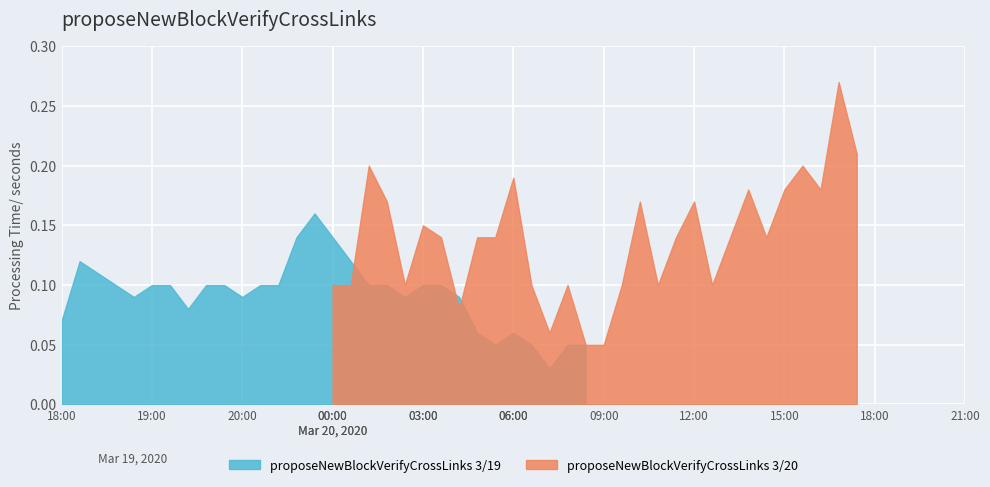

How many proposeNewBlockVerifyCrossLinks 3/19 values are between 0 and 1?

30